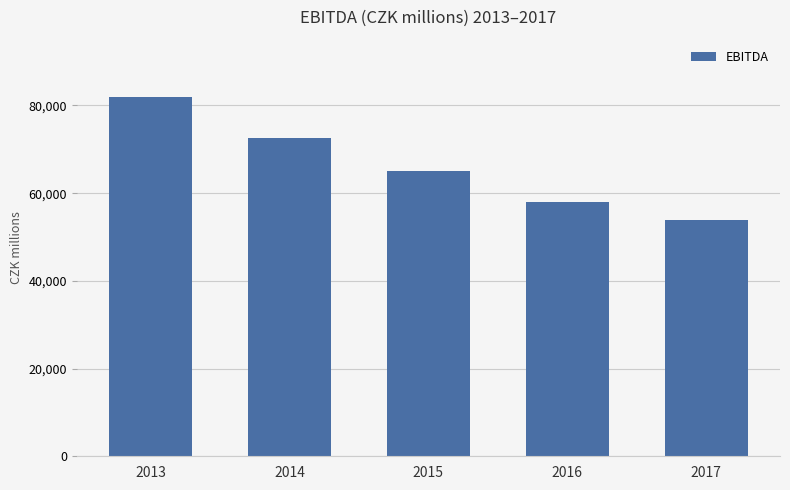

What is the approximate value at 2013, to the nearest 50?

82000